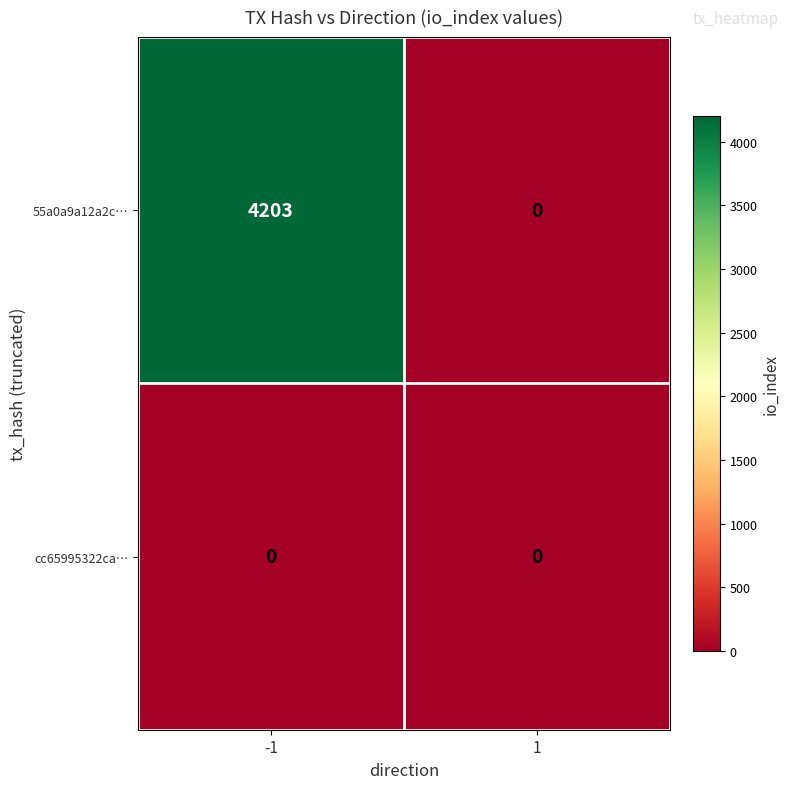

List the labels in order of 55a0a9a12a2c… value, smallest first.

1, -1